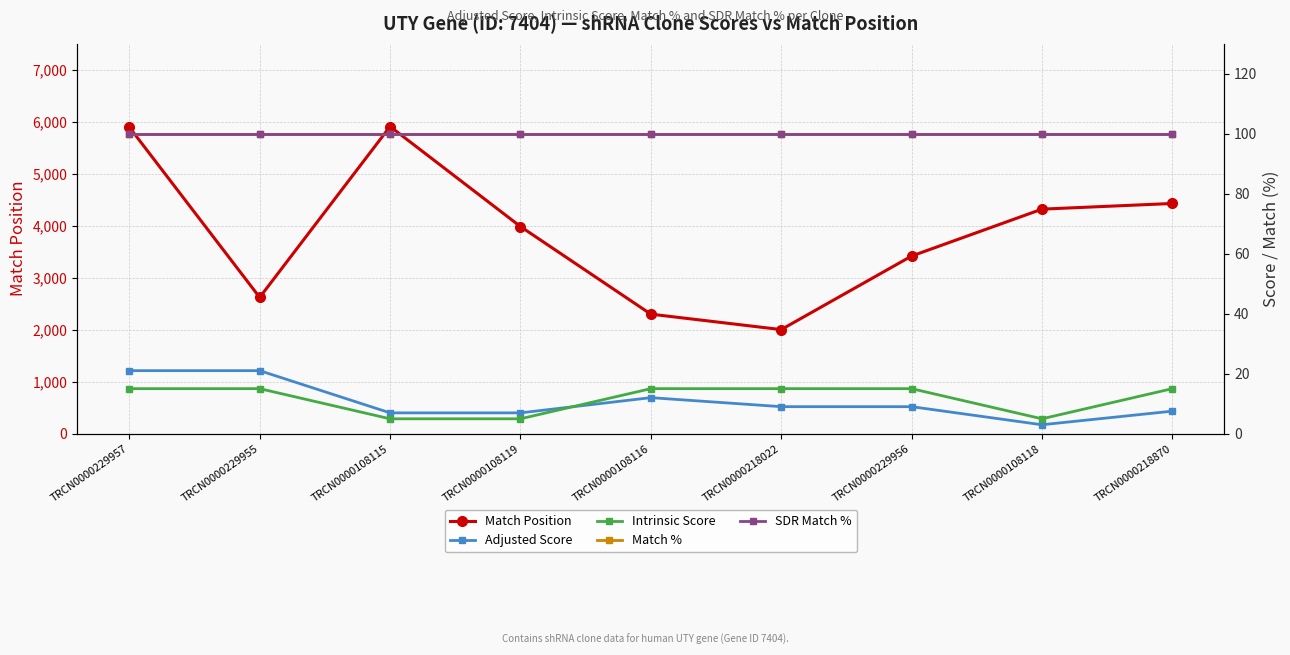

Reading left to right, extract all data points from this chart.

Match Position: 5894.0	2620.0	5906.0	3983.0	2298.0	2001.0	3415.0	4317.0	4426.0
Adjusted Score: 21.0	21.0	6.9	6.9	12.0	9.0	9.0	3.0	7.5
Intrinsic Score: 15.0	15.0	5.0	5.0	15.0	15.0	15.0	5.0	15.0
Match %: 100.0	100.0	100.0	100.0	100.0	100.0	100.0	100.0	100.0
SDR Match %: 100.0	100.0	100.0	100.0	100.0	100.0	100.0	100.0	100.0